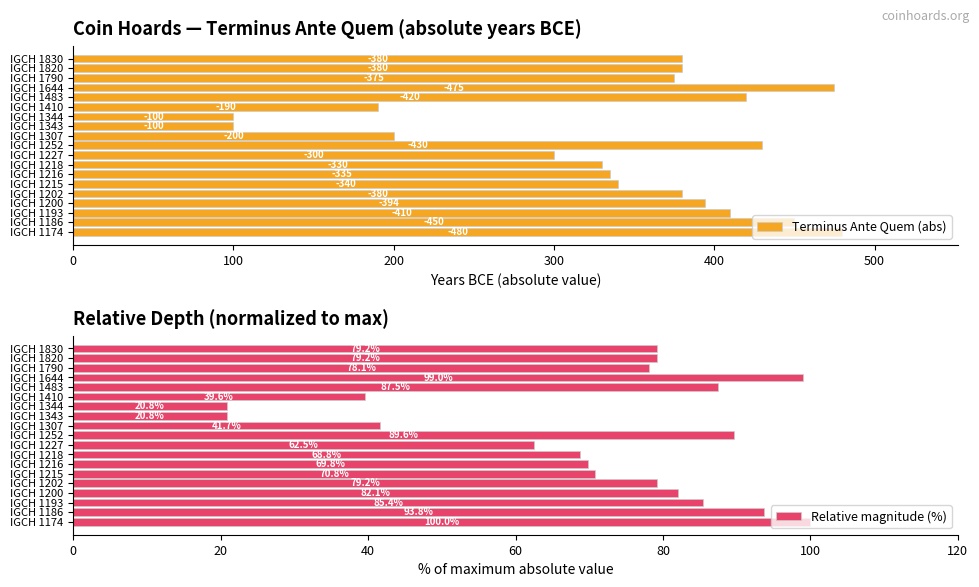

What is the difference between the maximum and minimum values in the Relative magnitude (%) series?

79.2